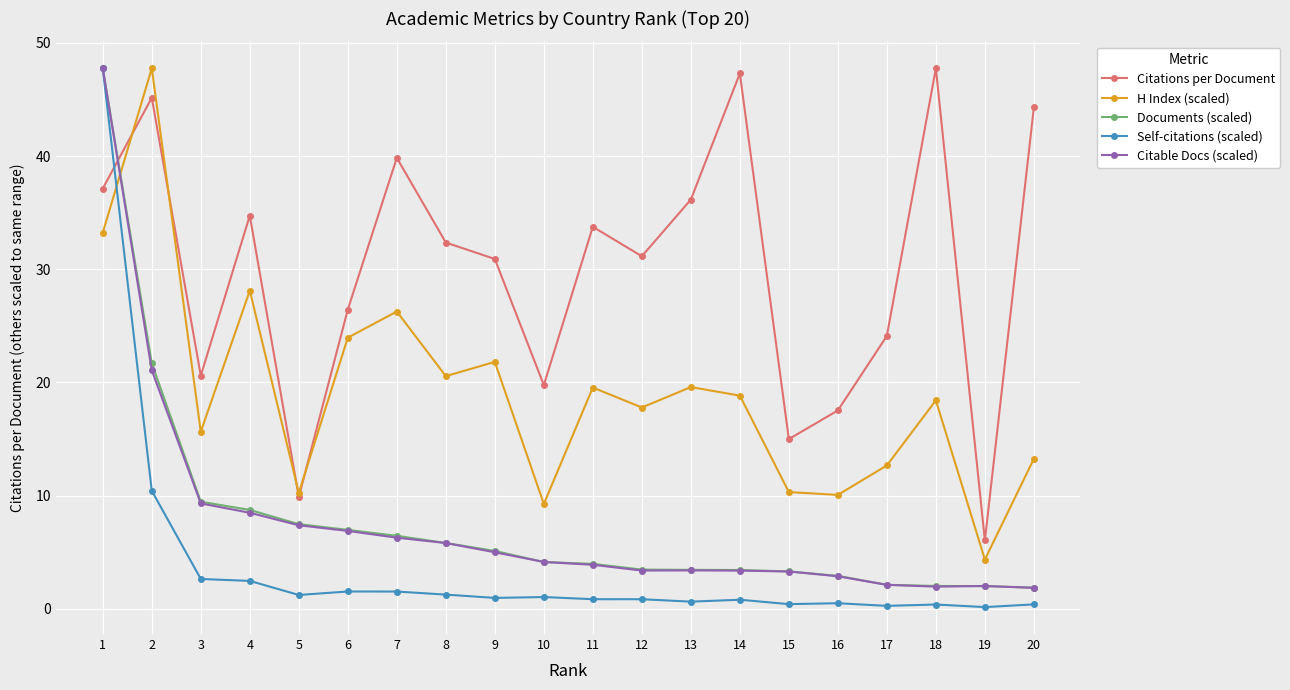

What is the difference between the Self-citations (scaled) values at 19 and 14?

0.6